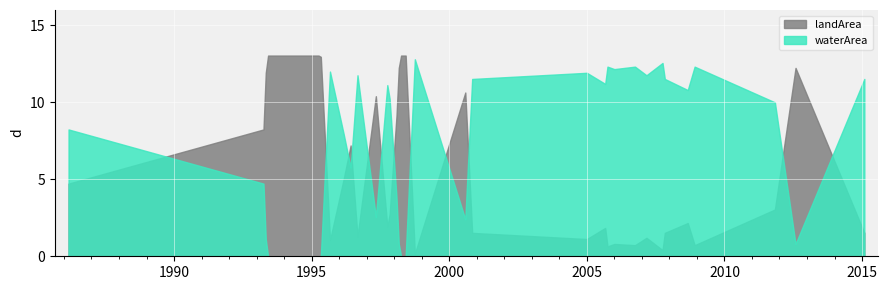

What are all the series names shown in the legend?

landArea, waterArea